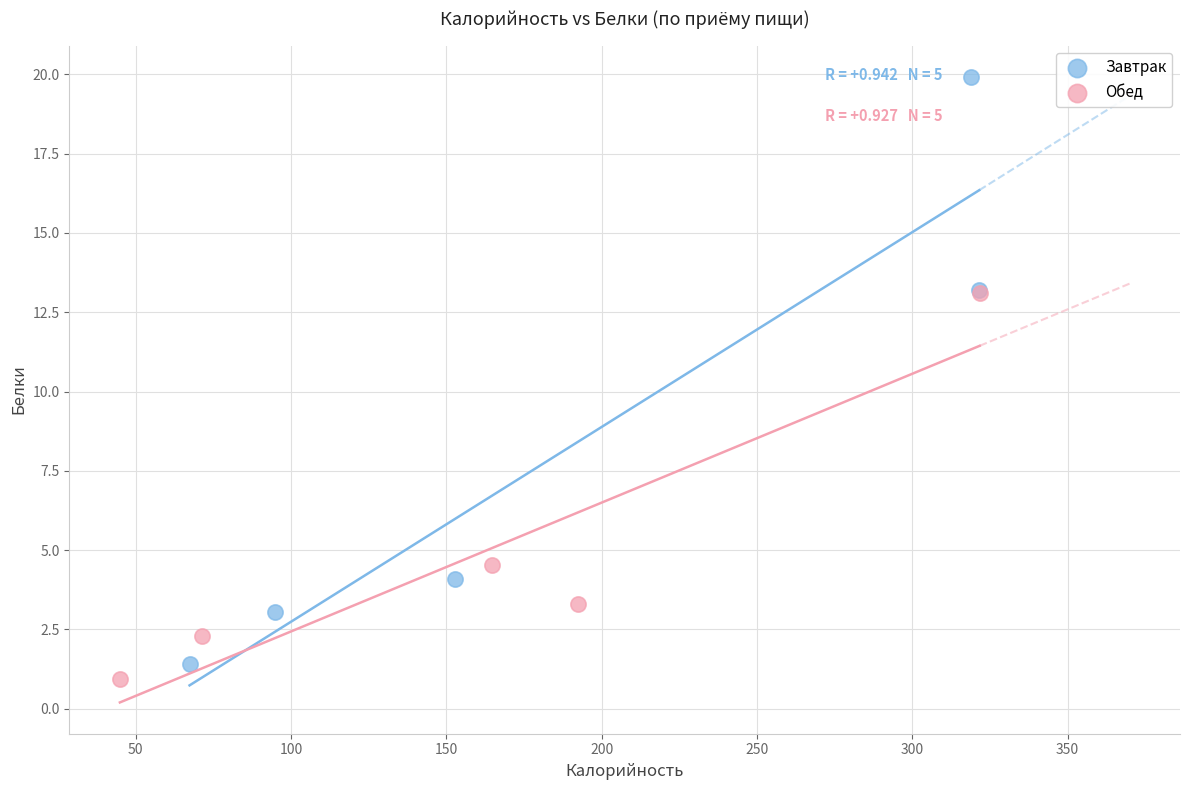

Which series has the largest Y range (max minus min)?

Завтрак